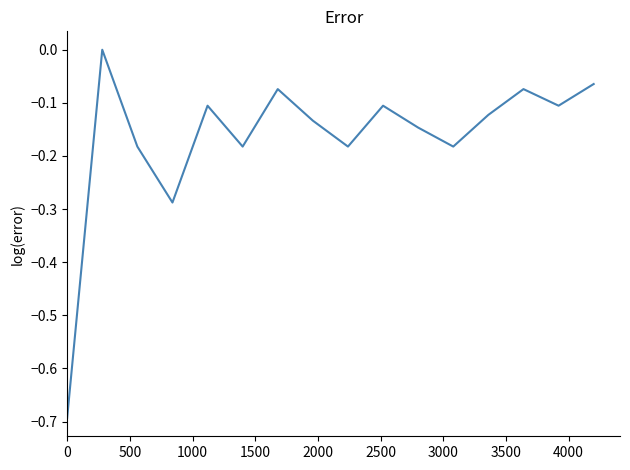

What is the smallest value displayed?

-0.7